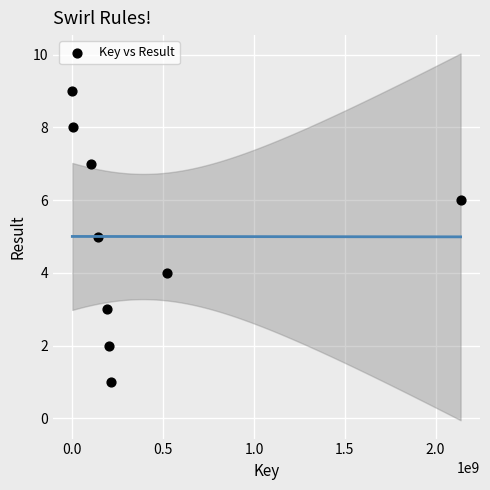

What is the range of X values (max minus min)?

2137659753